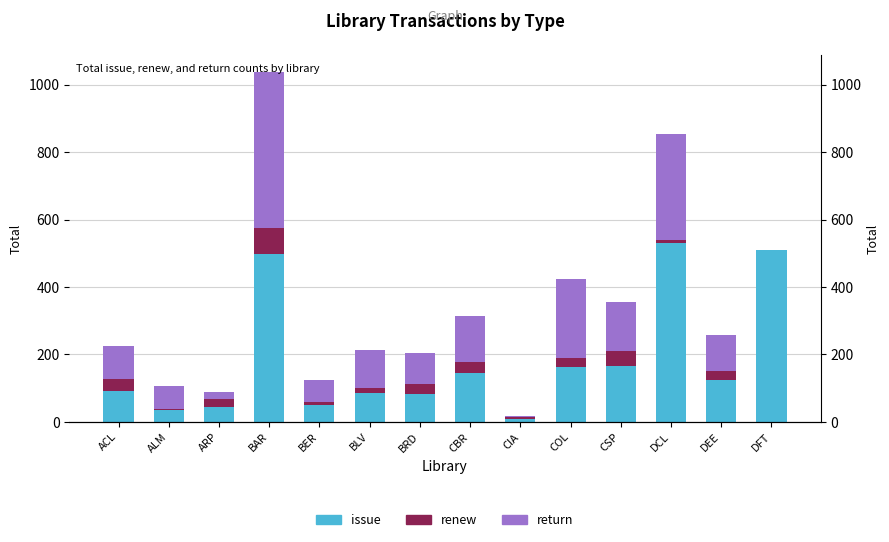

What is the difference between the highest and lowest values at CSP?

121